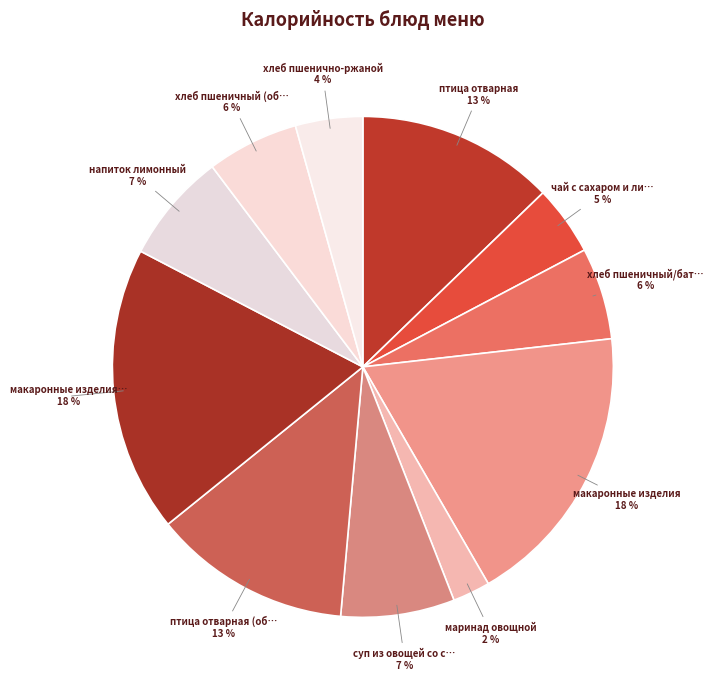

How many segments does this pie chart have?

11